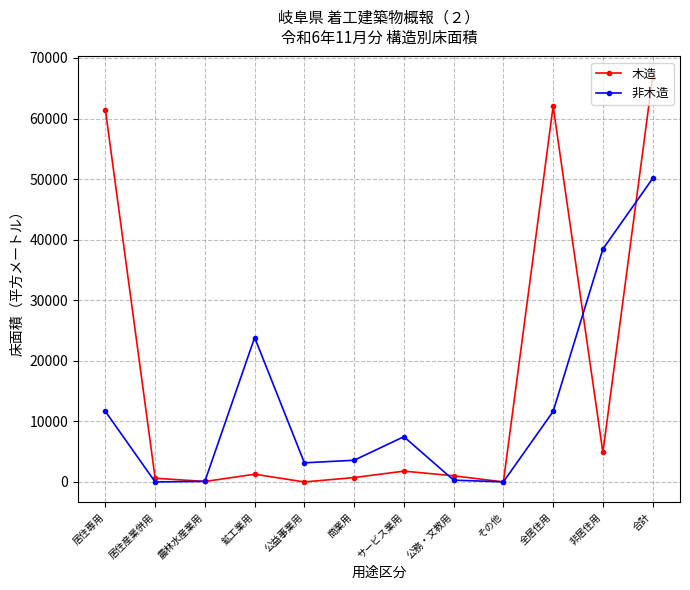

Is it true that 木造 equals 1271 at 鉱工業用?

True